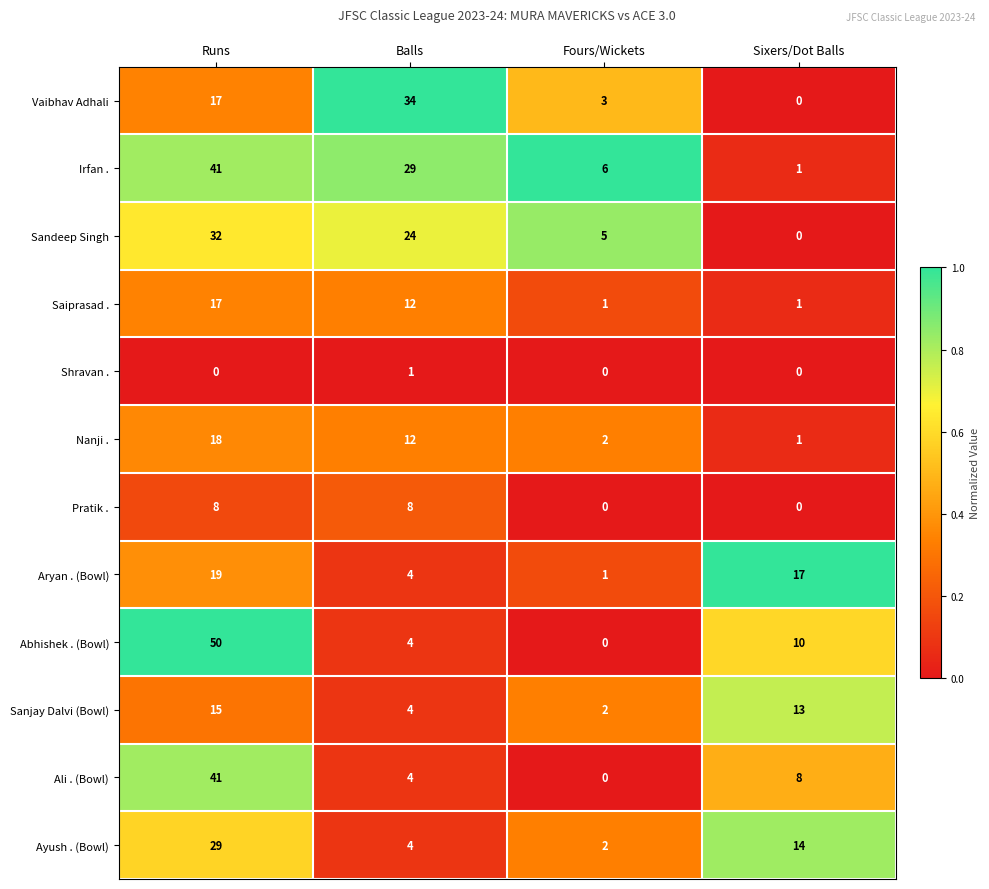

How many data points does each series have?

4